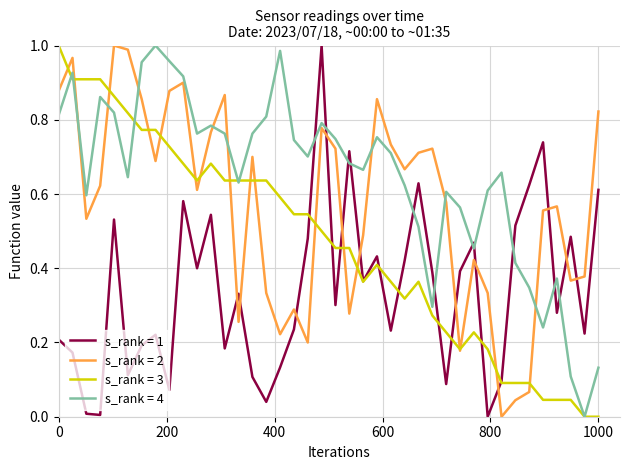

List the series in order of their overall mean, lowest first.

s_rank = 1, s_rank = 3, s_rank = 2, s_rank = 4